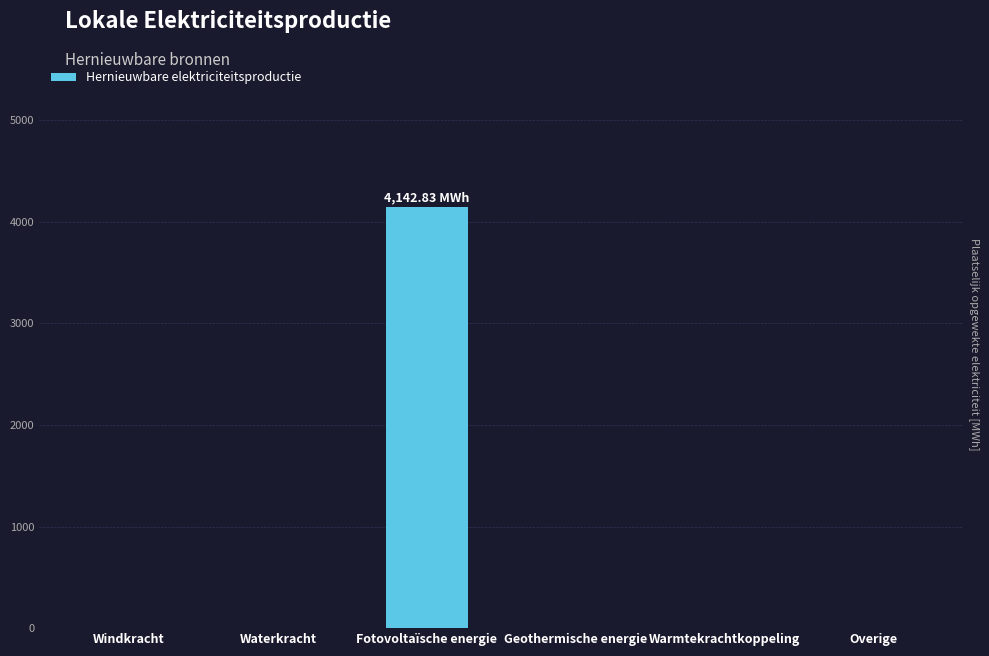

Reading left to right, transcribe all the data shown in this chart.

Windkracht=0.0	Waterkracht=0.0	Fotovoltaïsche energie=4142.8	Geothermische energie=0.0	Warmtekrachtkoppeling=0.0	Overige=0.0